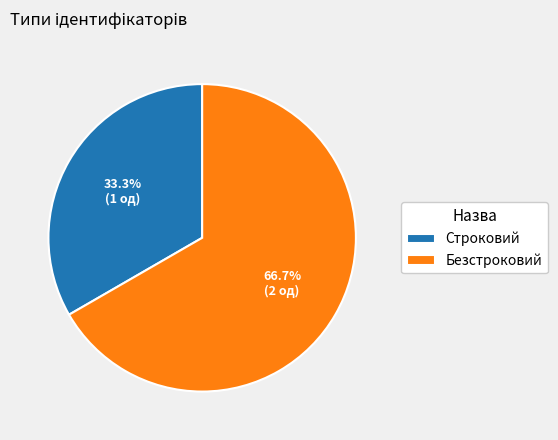

Is Безстроковий the majority of the pie?

Yes